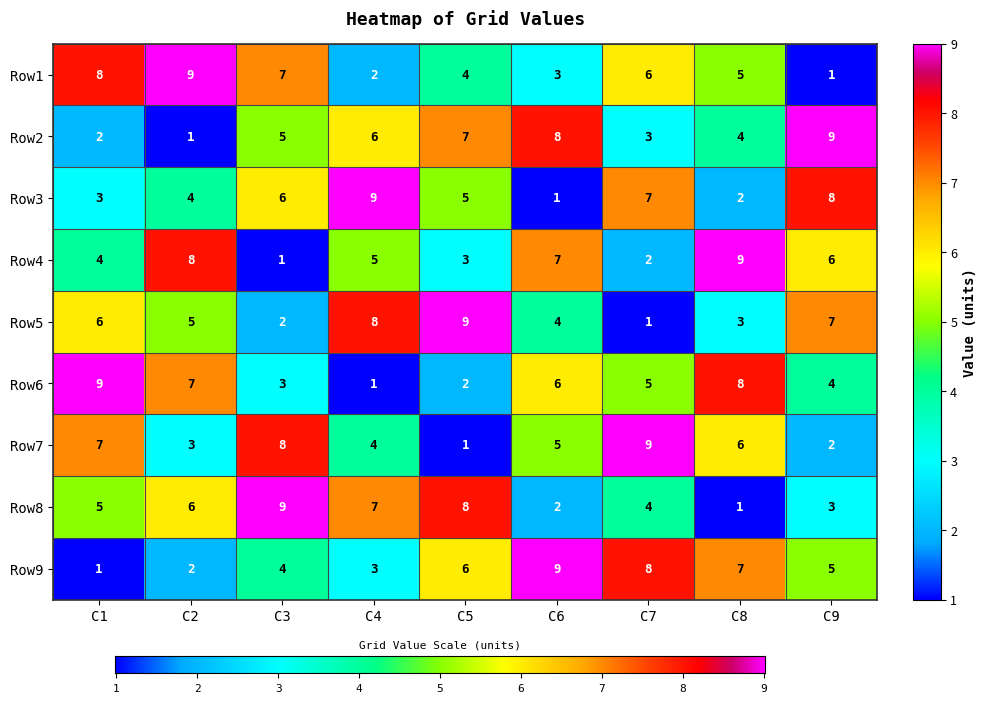

Rank the categories by Row7 value from highest to lowest.

C7, C3, C1, C8, C6, C4, C2, C9, C5